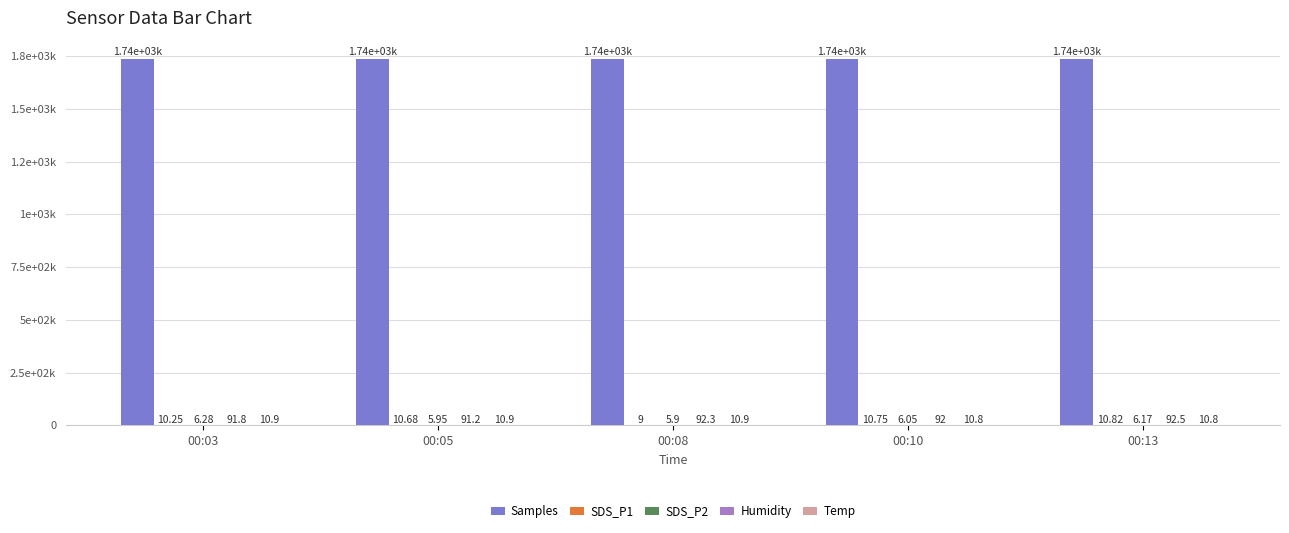

Between 00:05 and 00:08, which is larger?

00:08